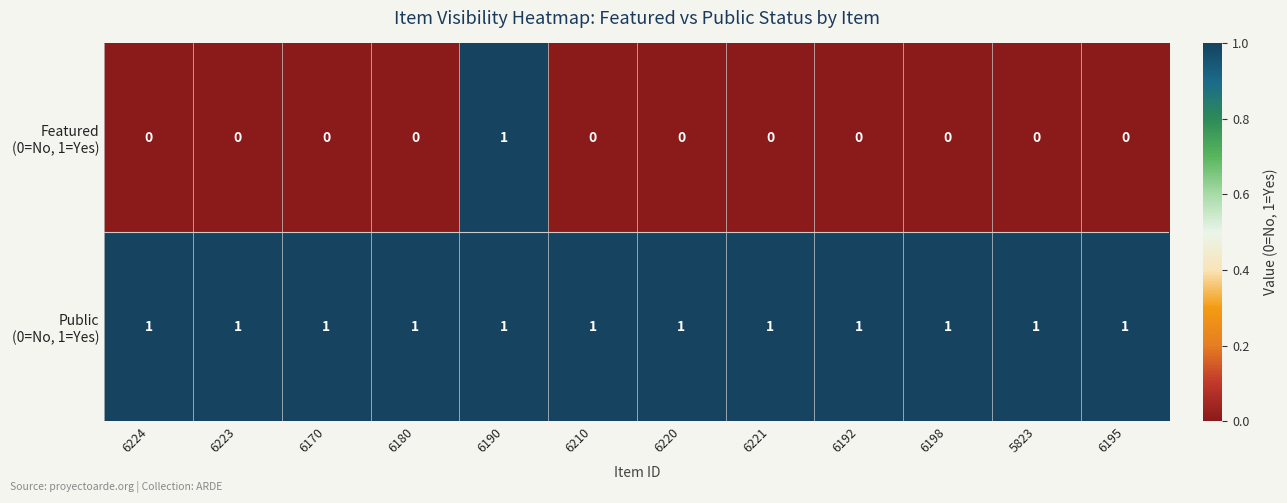

At which category is the sum across all series the highest?

6190